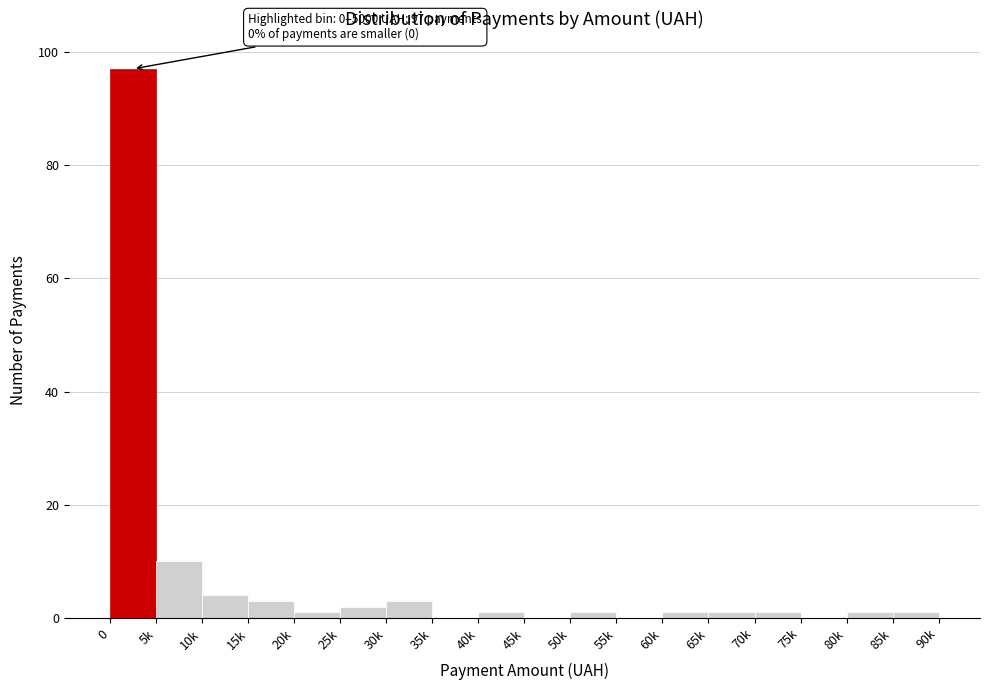

Reading left to right, list all the values displayed in this chart.

0=97	5k=10	10k=4	15k=3	20k=1	25k=2	30k=3	35k=0	40k=1	45k=0	50k=1	55k=0	60k=1	65k=1	70k=1	75k=0	80k=1	85k=1